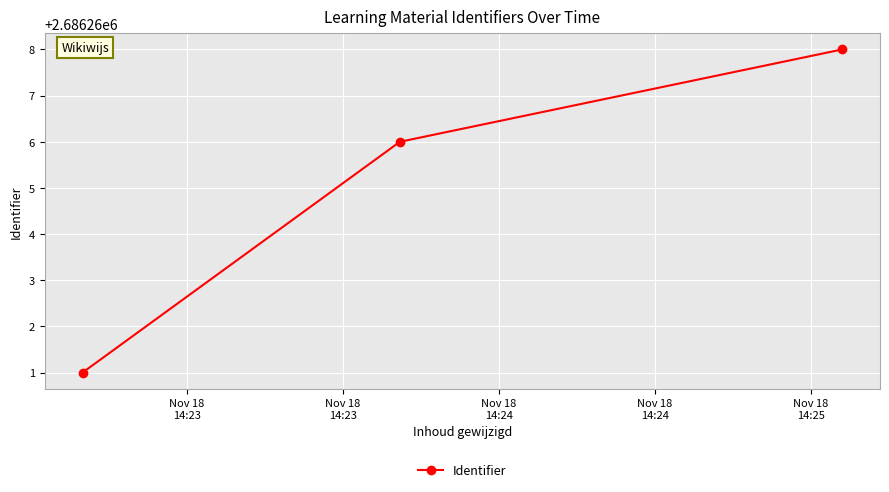

What is the greatest value displayed?

2686268